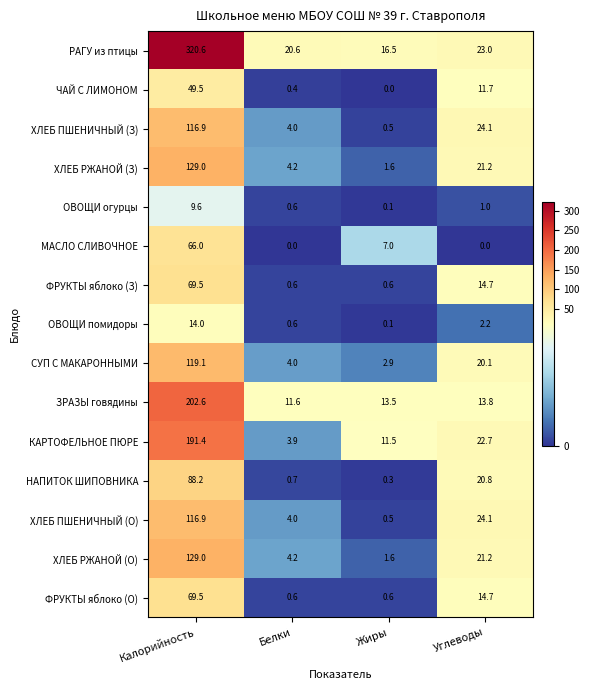

Is it true that ХЛЕБ ПШЕНИЧНЫЙ (О) equals 33.1 at Углеводы?

False